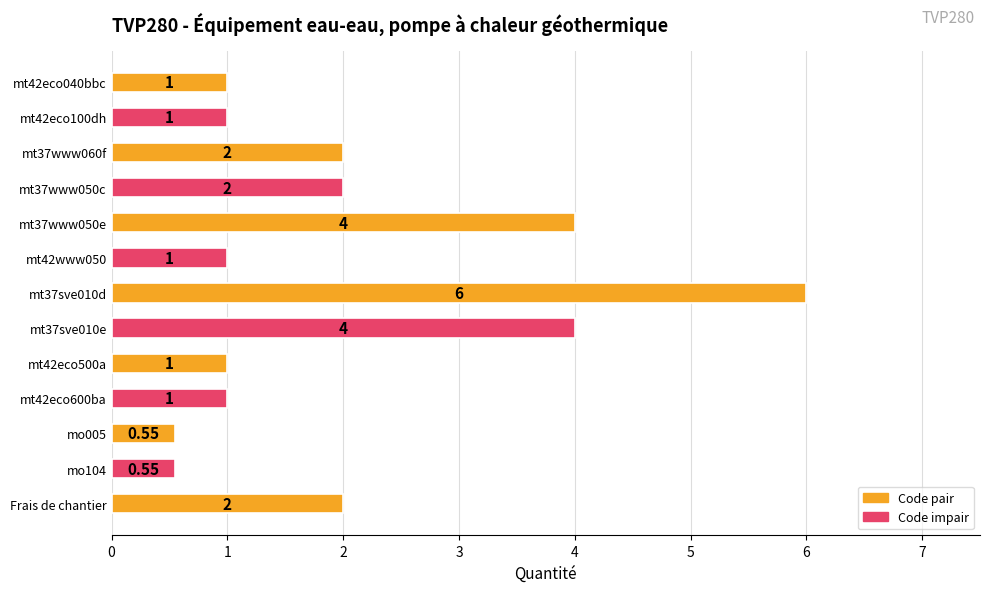

What is the difference between the values at mt37www050e and mt42eco100dh?

3.0